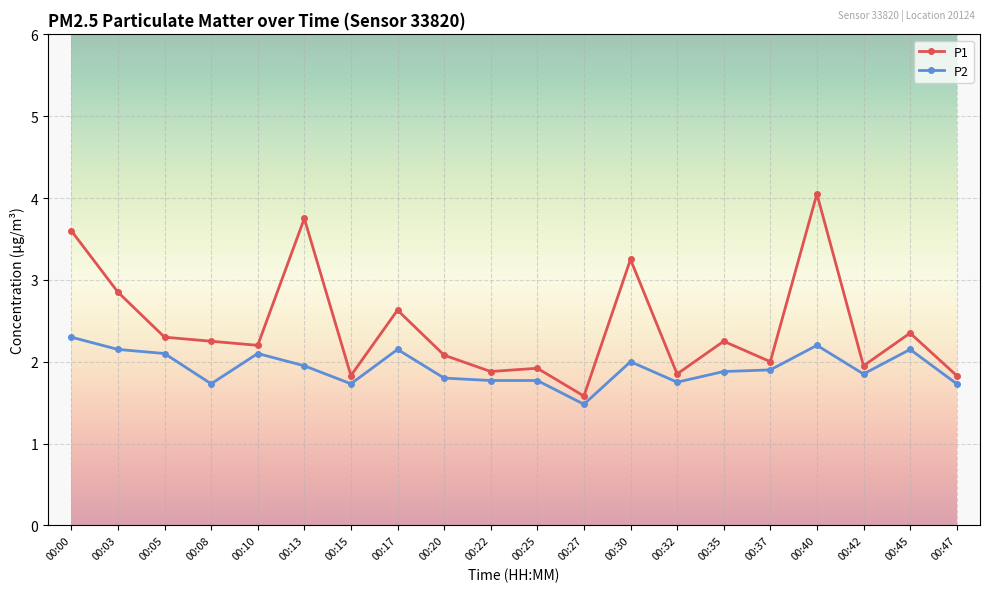

Is the value of P1 at 00:17 greater than the value of P2 at 00:27?

Yes